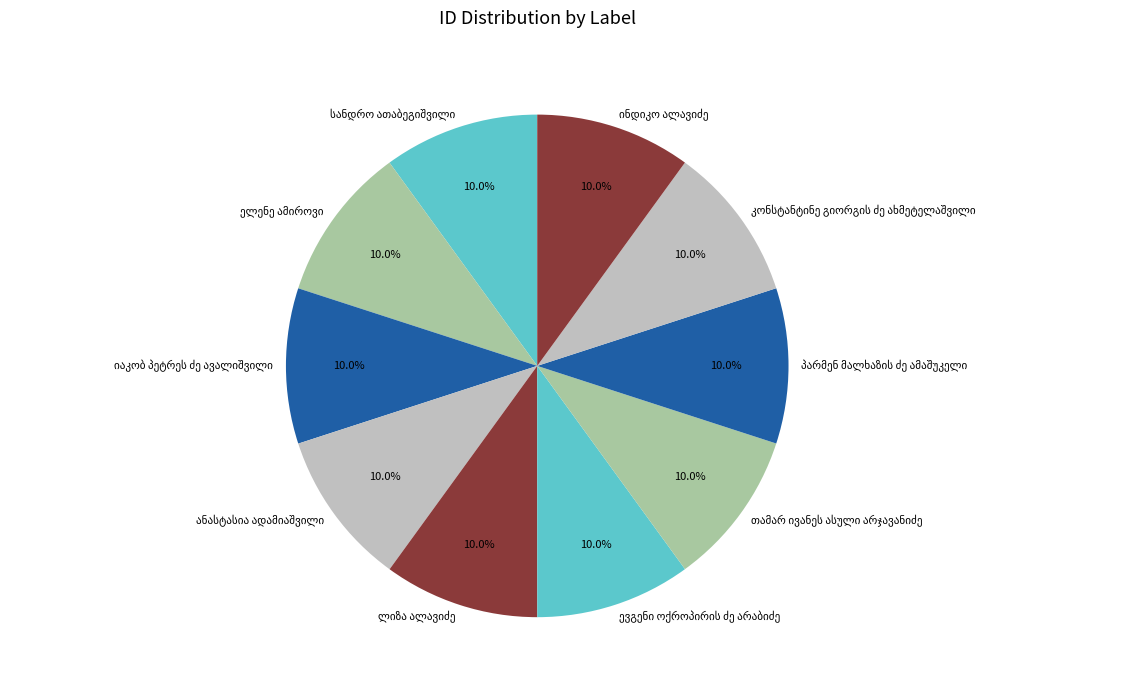

Does any single category account for the majority?

No